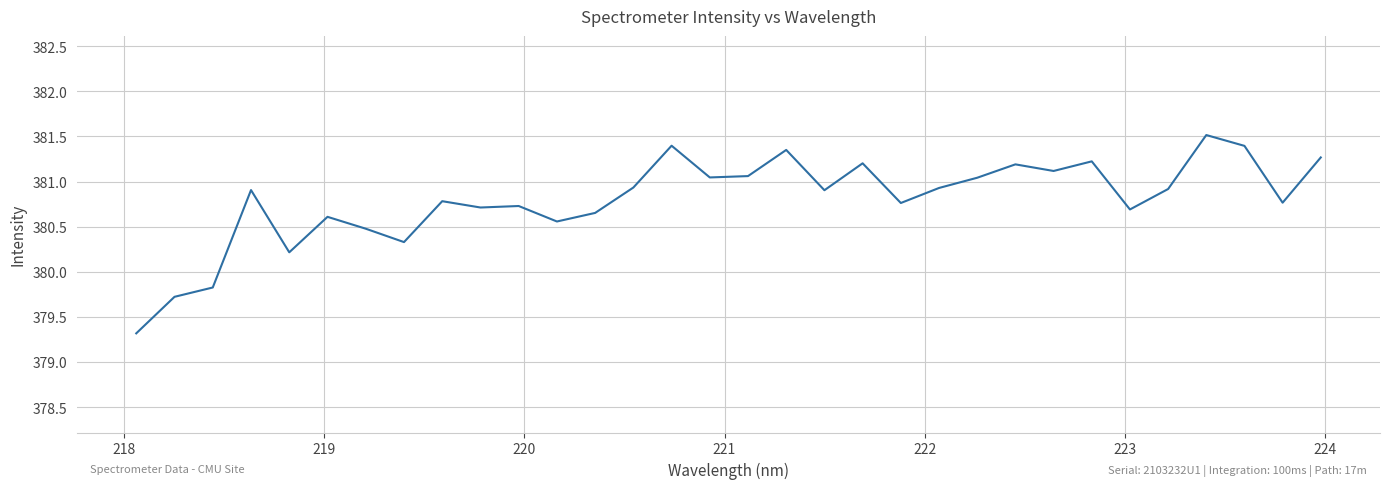

What is the average value?

380.8